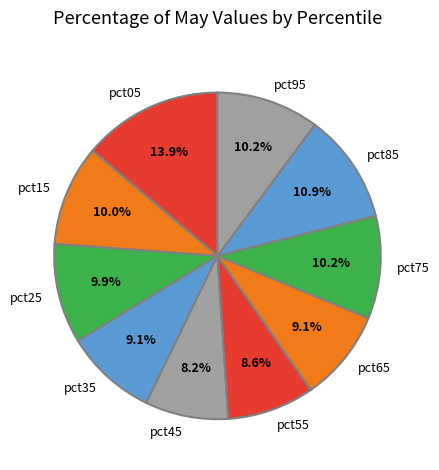

True or false: pct45 accounts for 23% of the total.

False